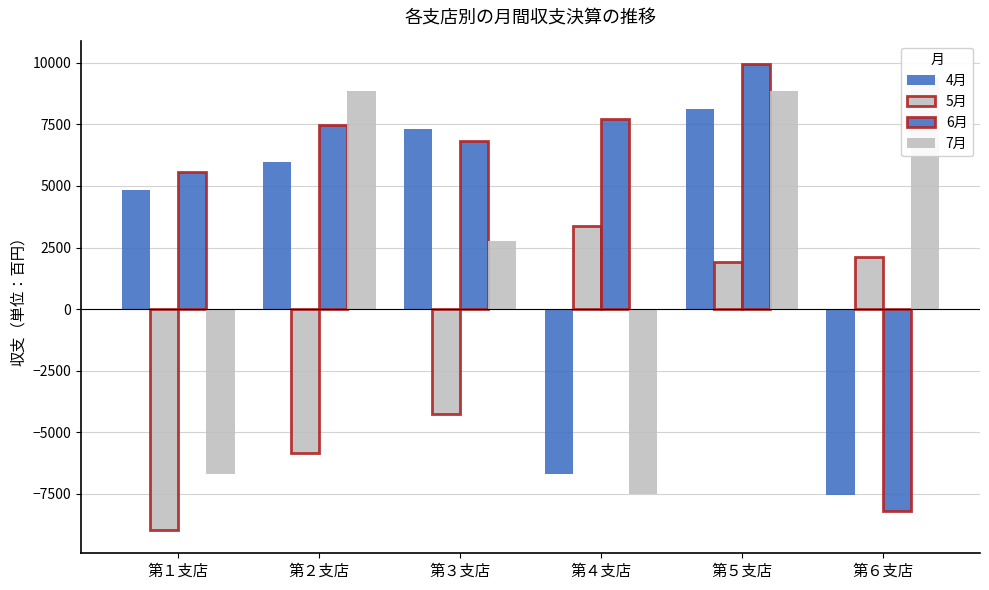

What is the value of the 7月 bar at the 2nd from the left?

8836